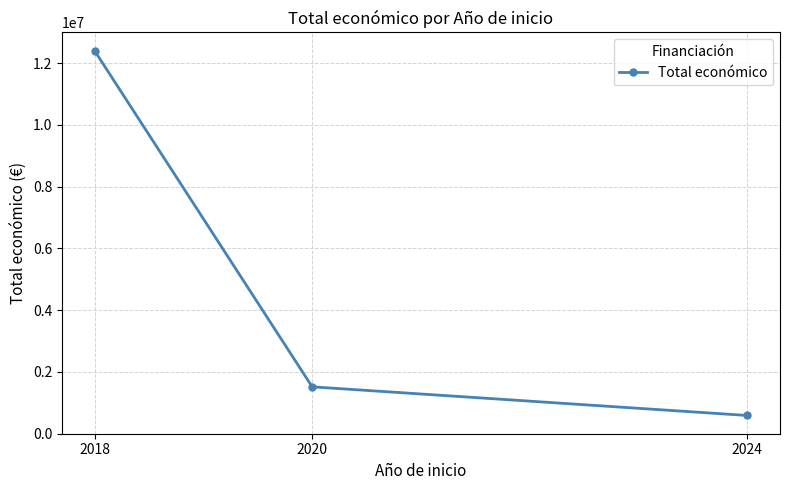

What is the average value?

4833542